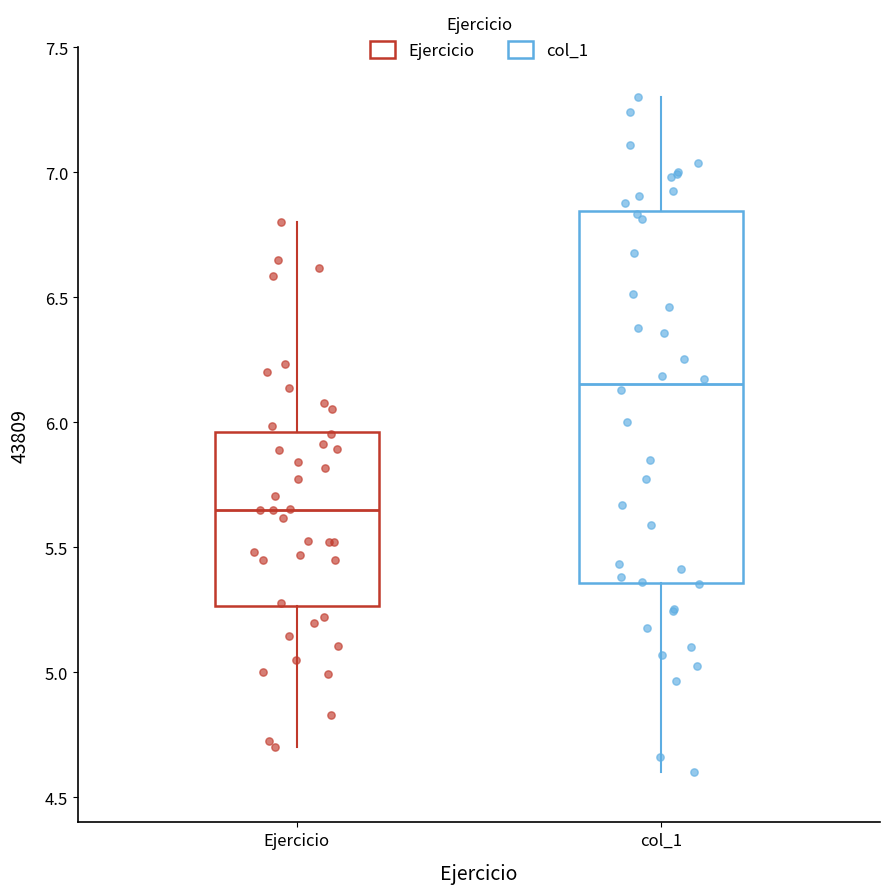

Comparing the boxes themselves (not the whiskers), which one is the tallest?

col_1